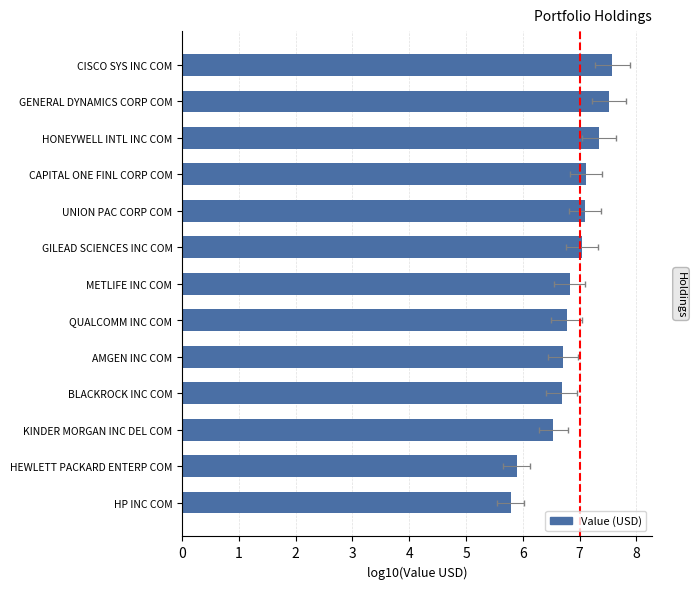

List the labels in order of value, largest first.

CISCO SYS INC COM, GENERAL DYNAMICS CORP COM, HONEYWELL INTL INC COM, CAPITAL ONE FINL CORP COM, UNION PAC CORP COM, GILEAD SCIENCES INC COM, METLIFE INC COM, QUALCOMM INC COM, AMGEN INC COM, BLACKROCK INC COM, KINDER MORGAN INC DEL COM, HEWLETT PACKARD ENTERP COM, HP INC COM